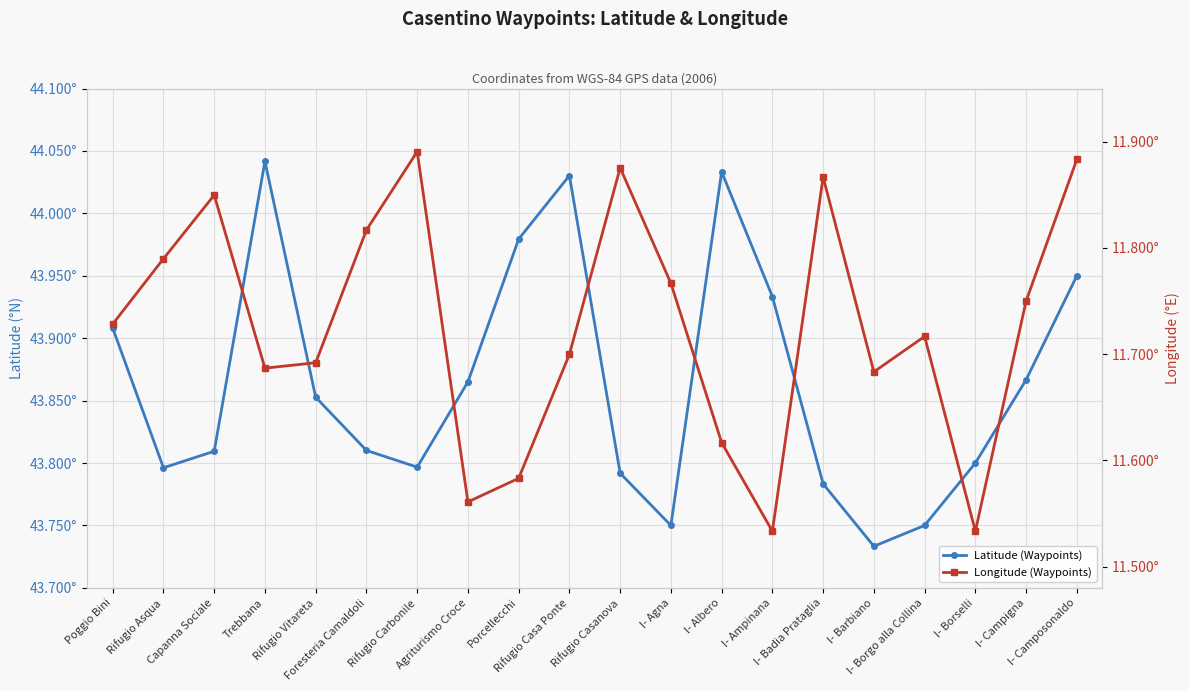

At which category is the sum across all series the highest?

I- Camposonaldo